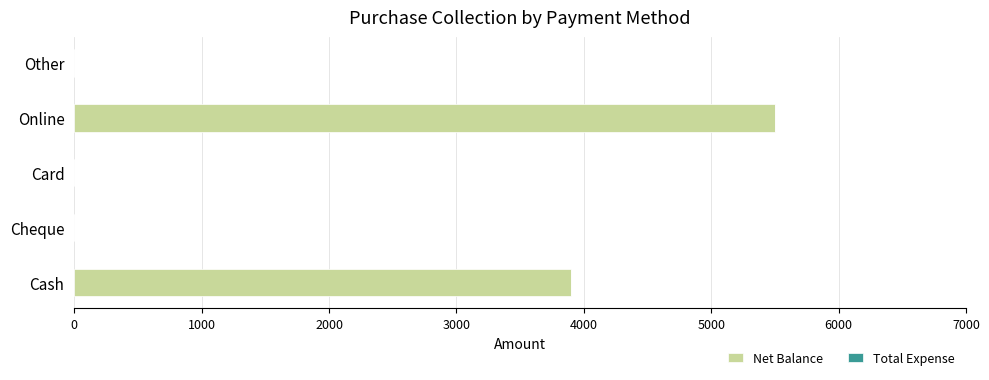

Reading bottom to top, transcribe all the data shown in this chart.

Cash=3900	Cheque=0	Card=0	Online=5500	Other=0